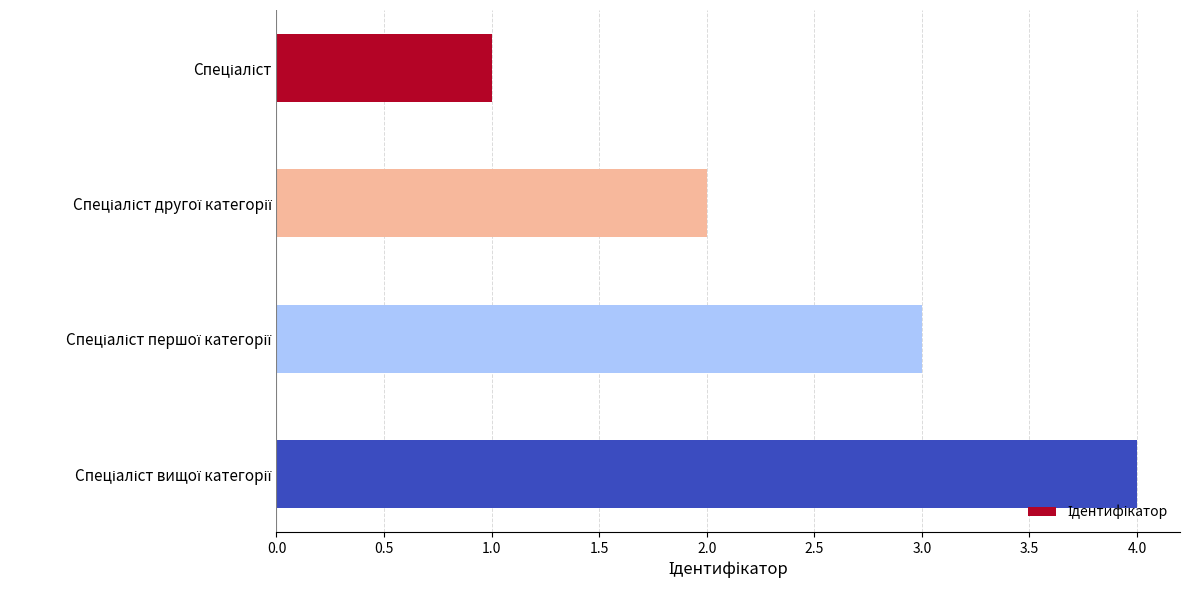

What is the difference between the maximum and minimum values?

3